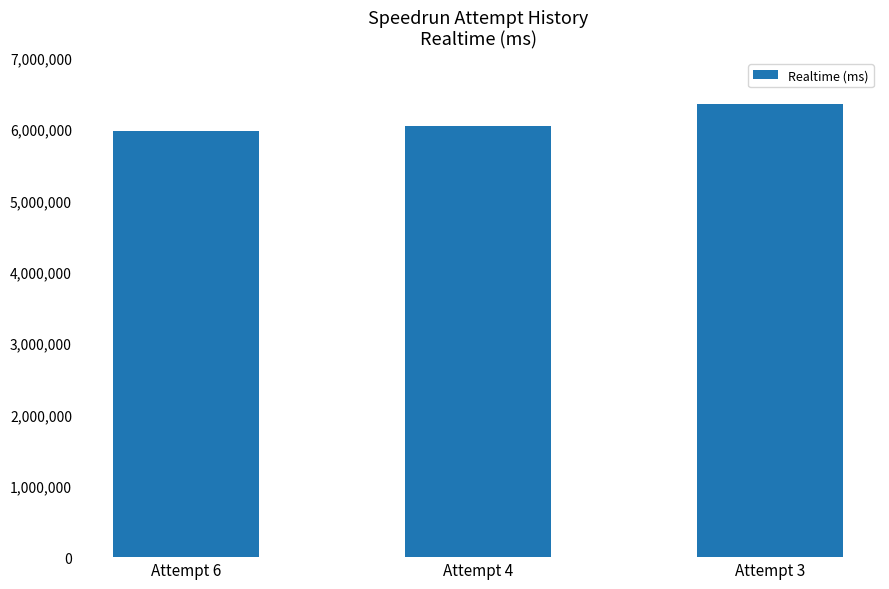

Rank the categories by value from highest to lowest.

Attempt 3, Attempt 4, Attempt 6